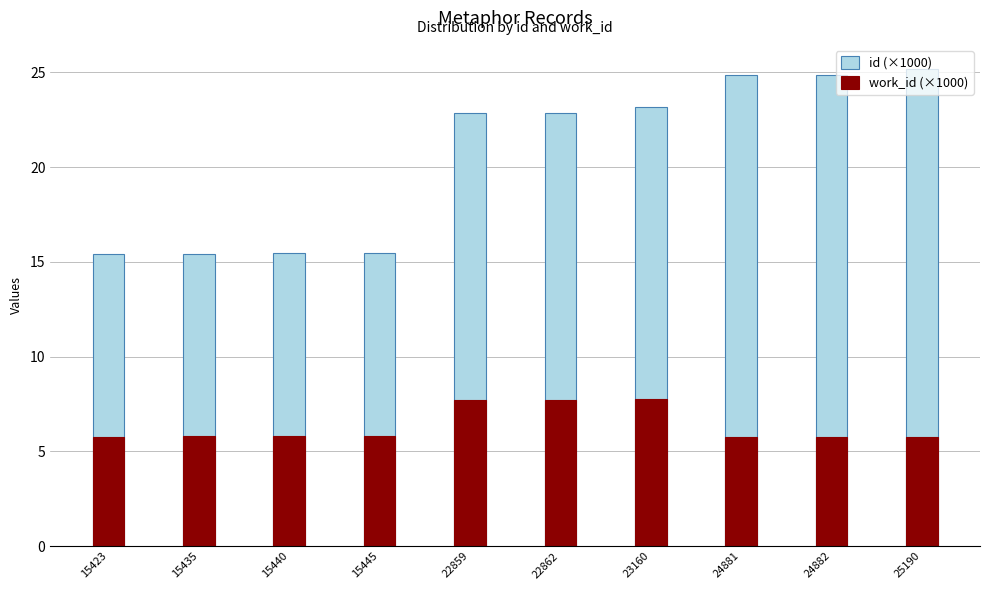

Does the chart contain stacked bars?

No